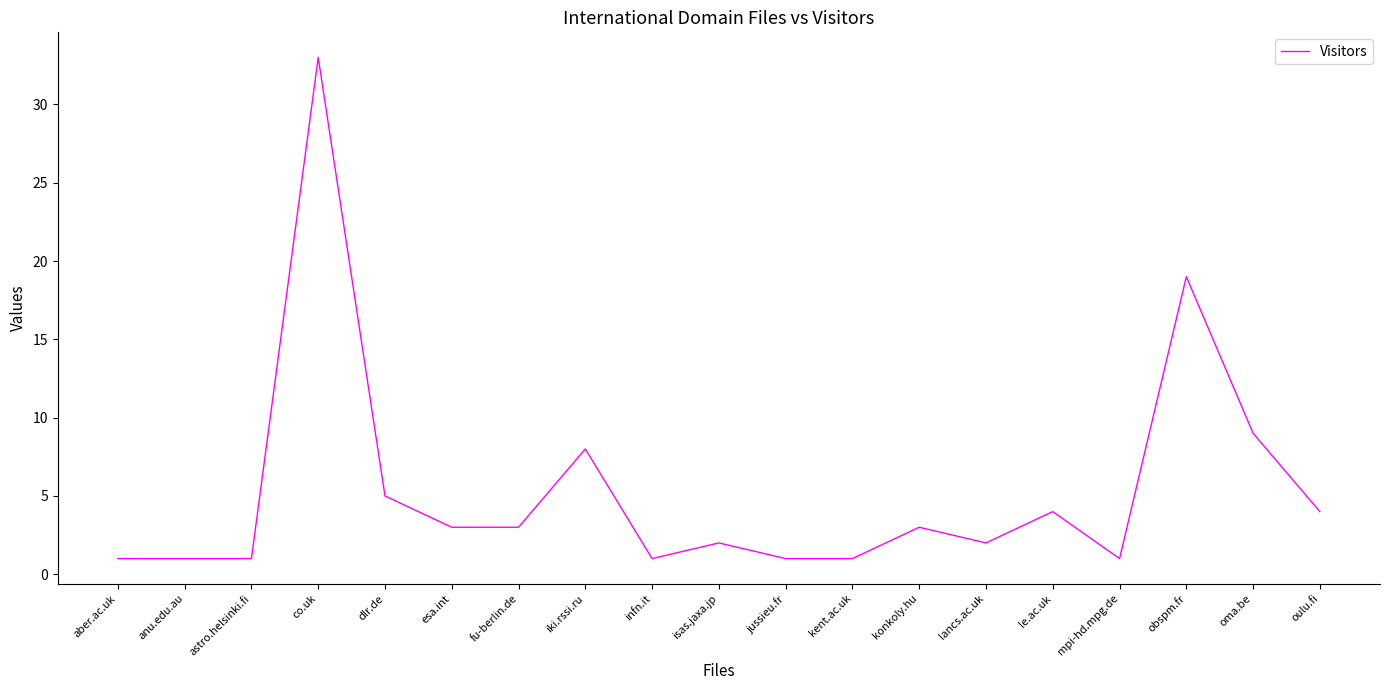

What position from the left is oma.be?

18